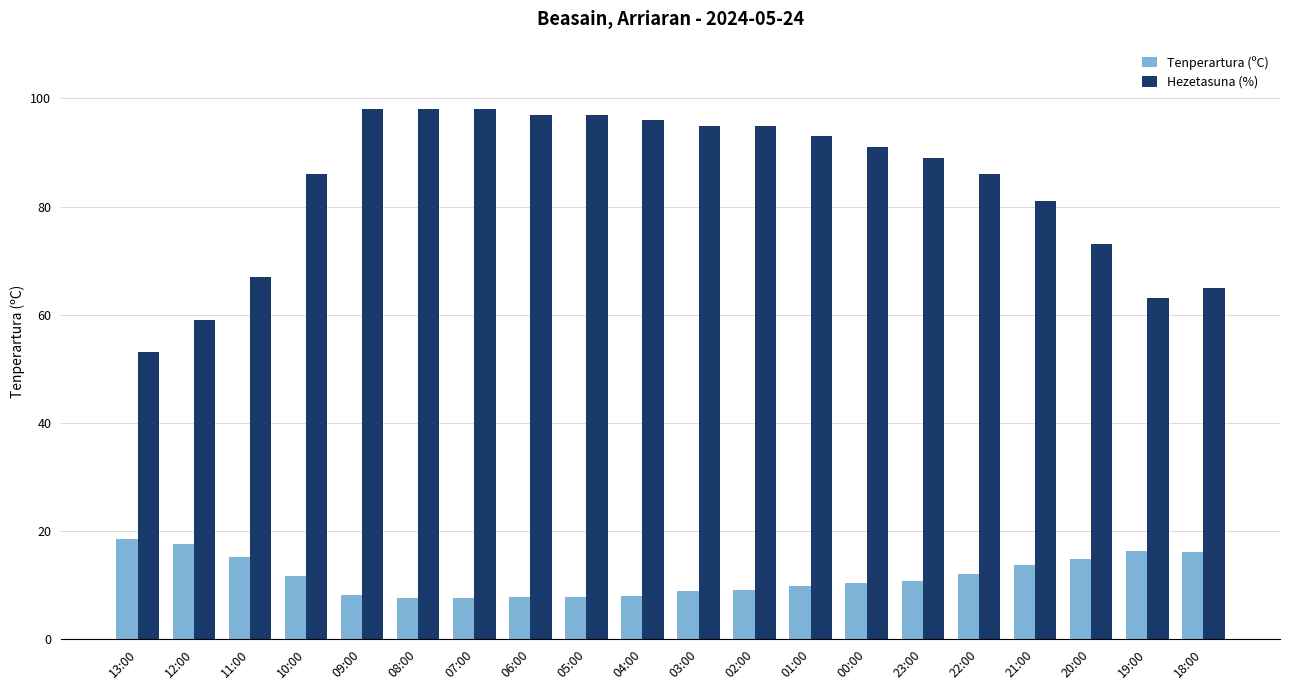

True or false: Hezetasuna (%) has a value of 98.0 at 08:00.

True